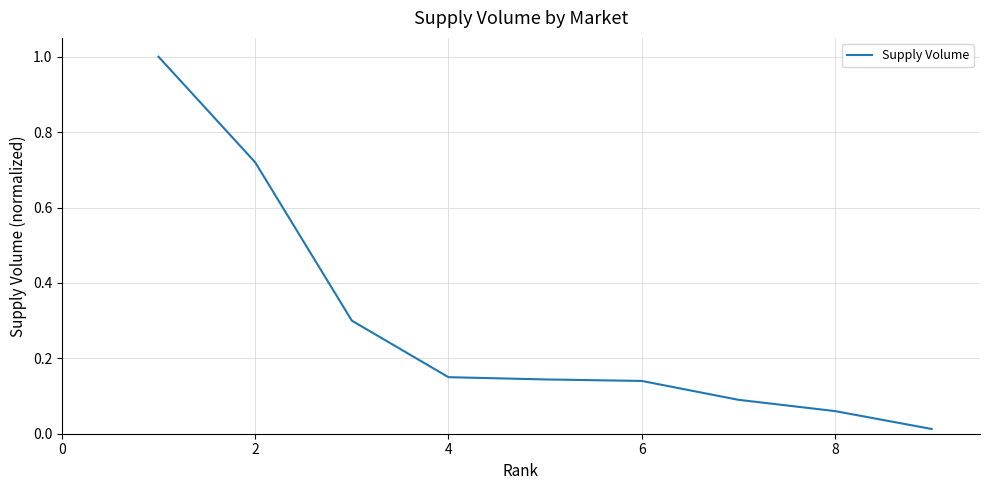

Does the chart display data point markers on the line(s)?

No